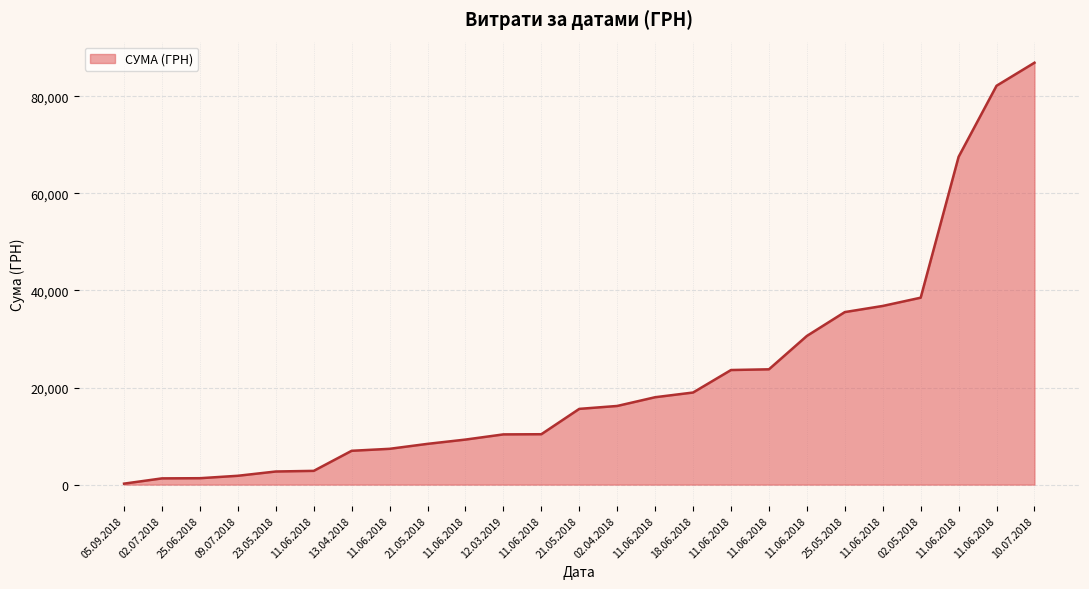

At which label is the value closest to 43550?

02.05.2018